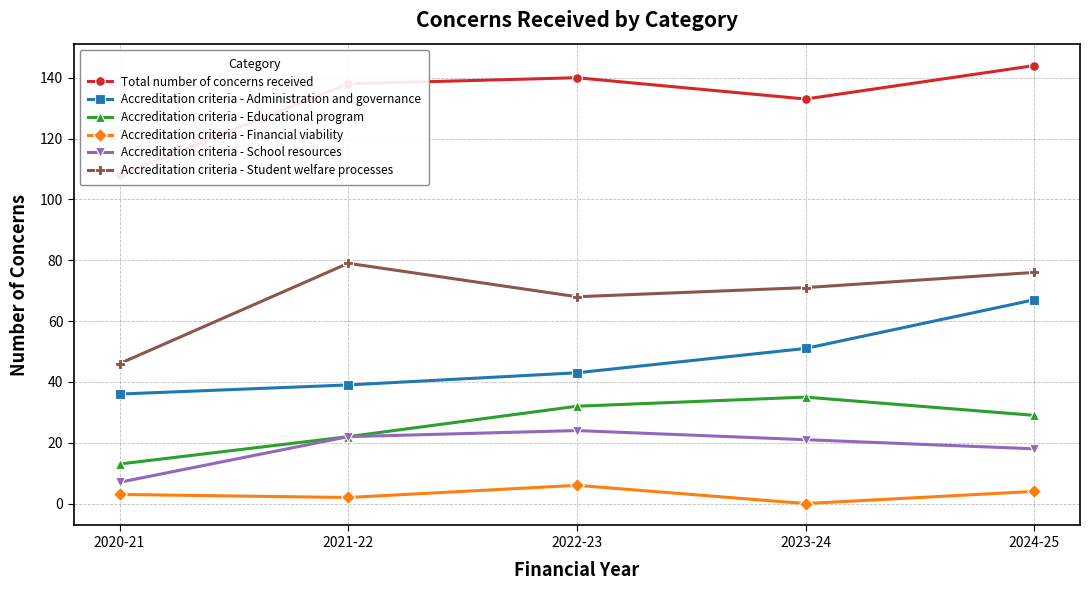

What is the difference between the maximum and second lowest values in the Accreditation criteria - Administration and governance series?

28